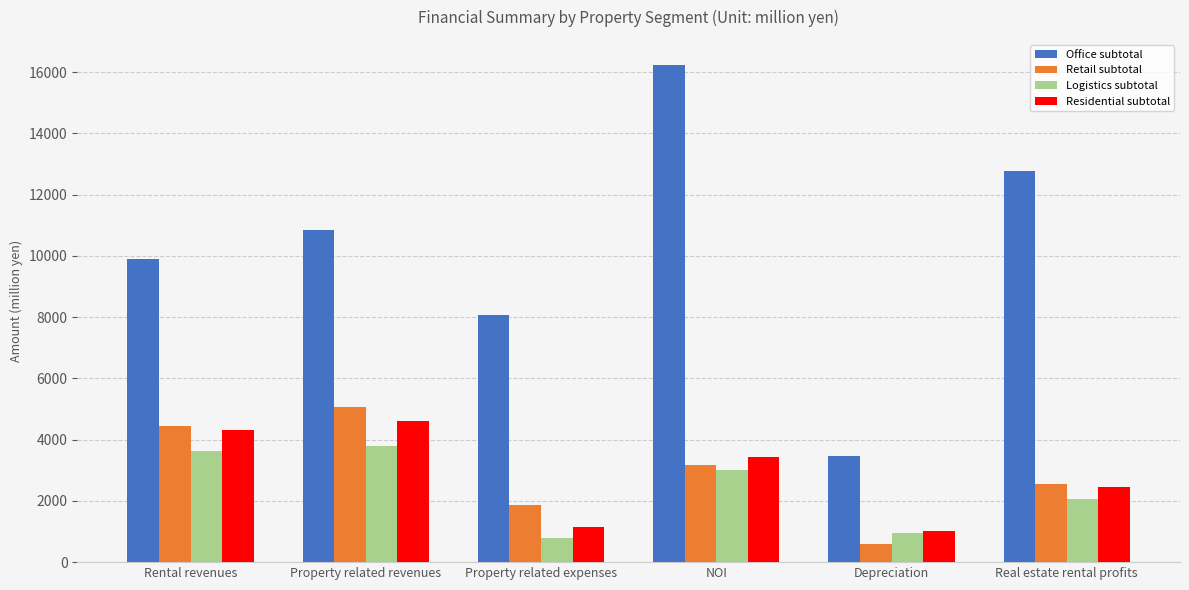

What is the approximate value of Logistics subtotal at Rental revenues, to the nearest 50?

3650